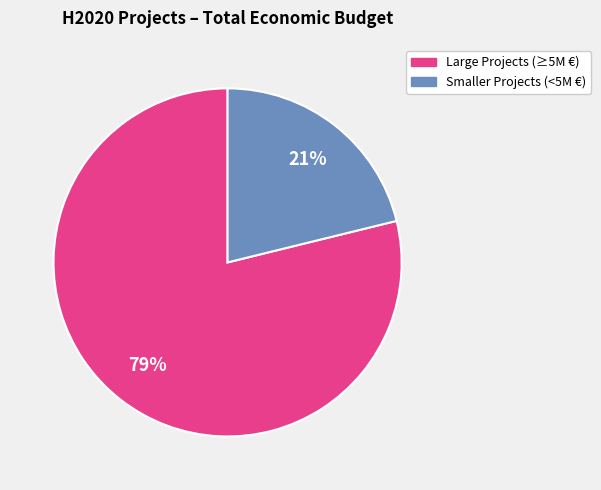

To the nearest percent, what is the difference between the largest and smallest slice percentages?

58%